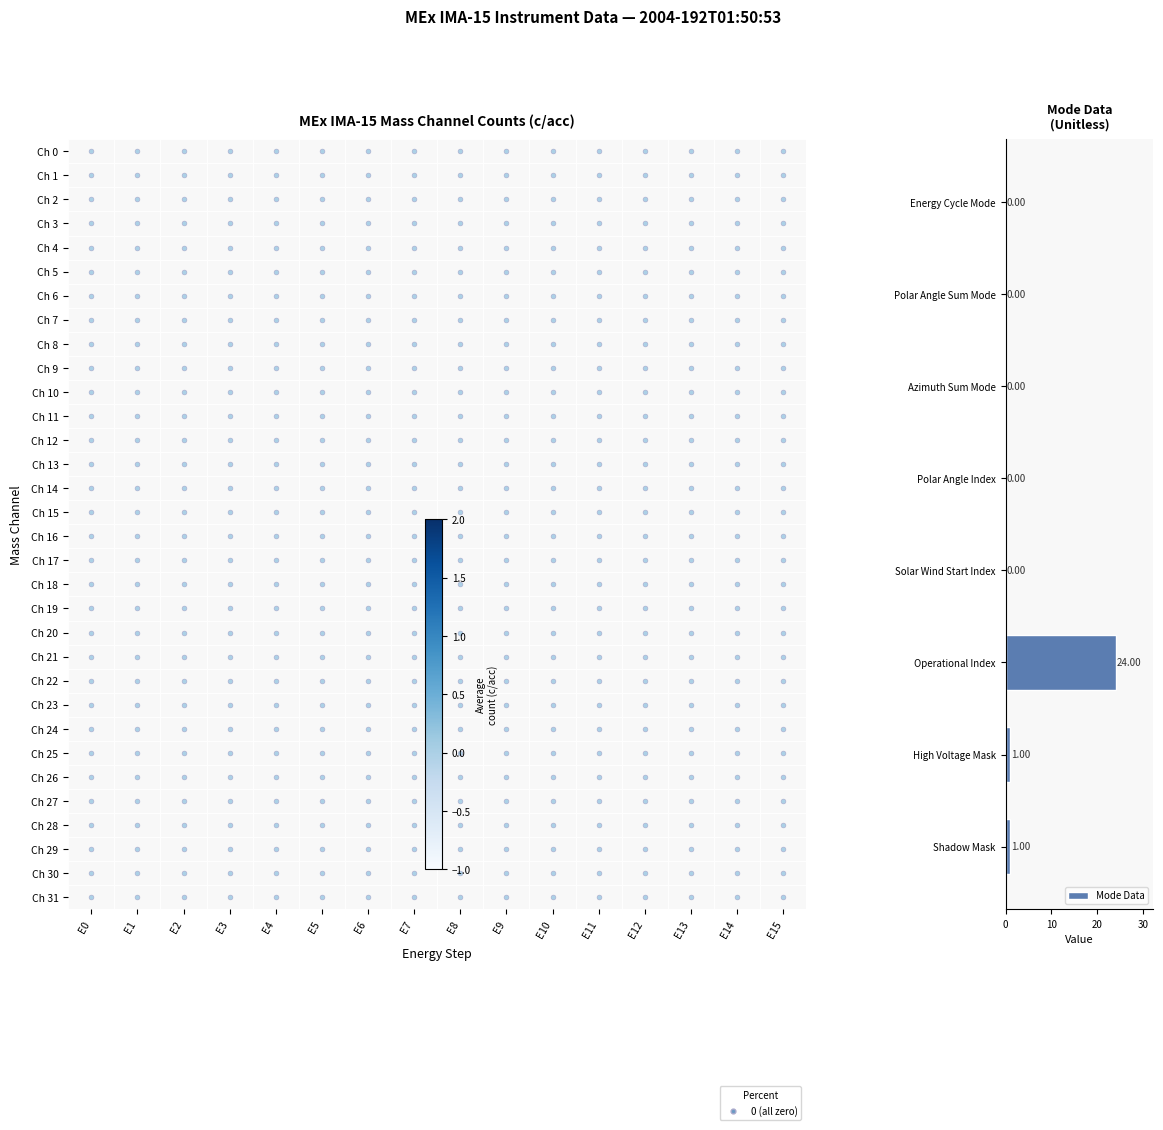

True or false: the data shows 32 at Operational Index.

False